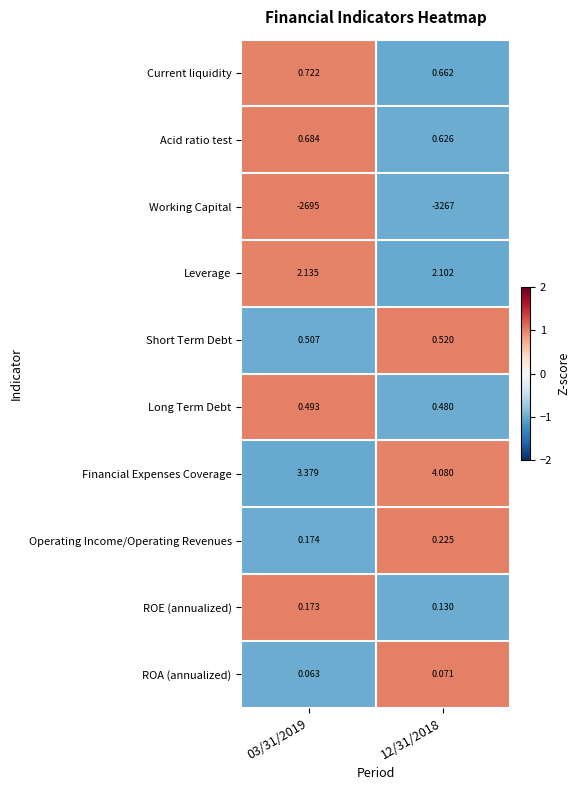

What is the spread (max minus min) of values at 03/31/2019?

2698.4